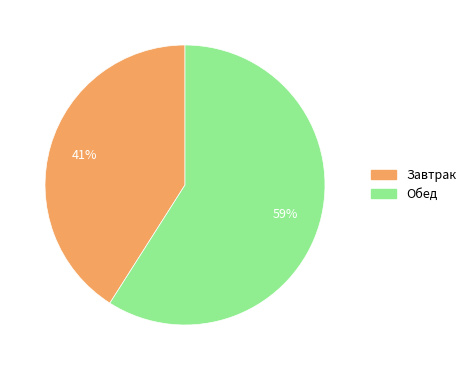

How many slices are in this pie chart?

2